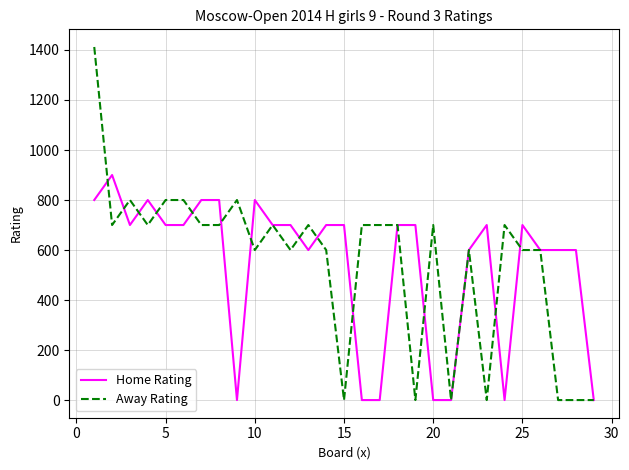

List the series in order of their peak value, lowest first.

Home Rating, Away Rating